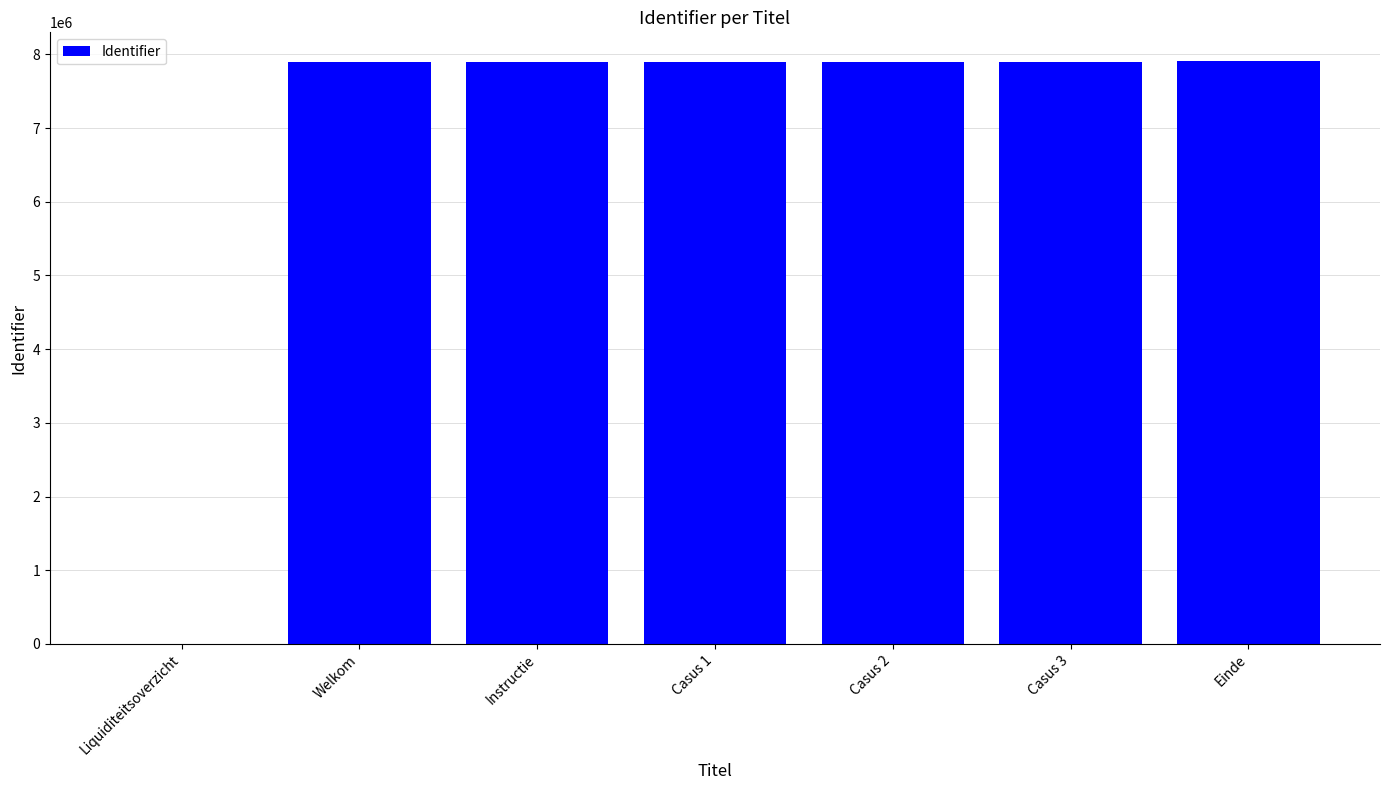

Is it true that the value at Casus 3 is 7899913?

True